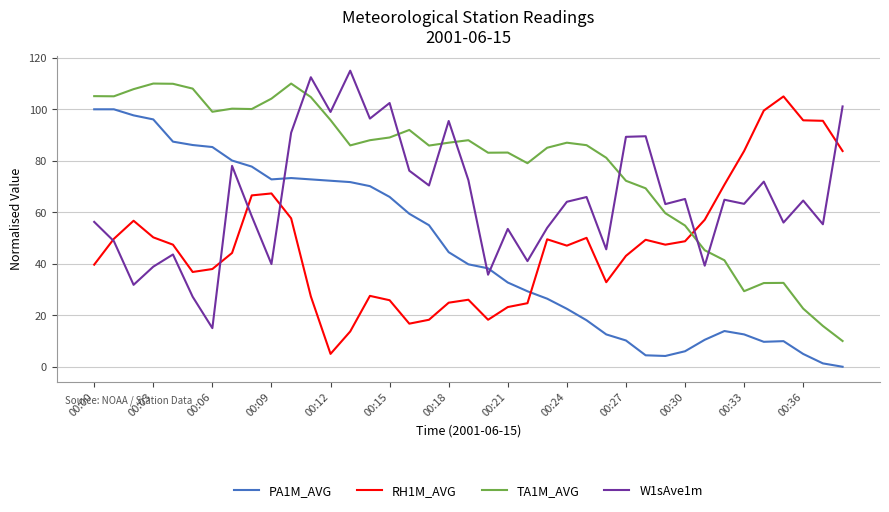

True or false: W1sAve1m has more than 0 points higher than both neighbors.

True